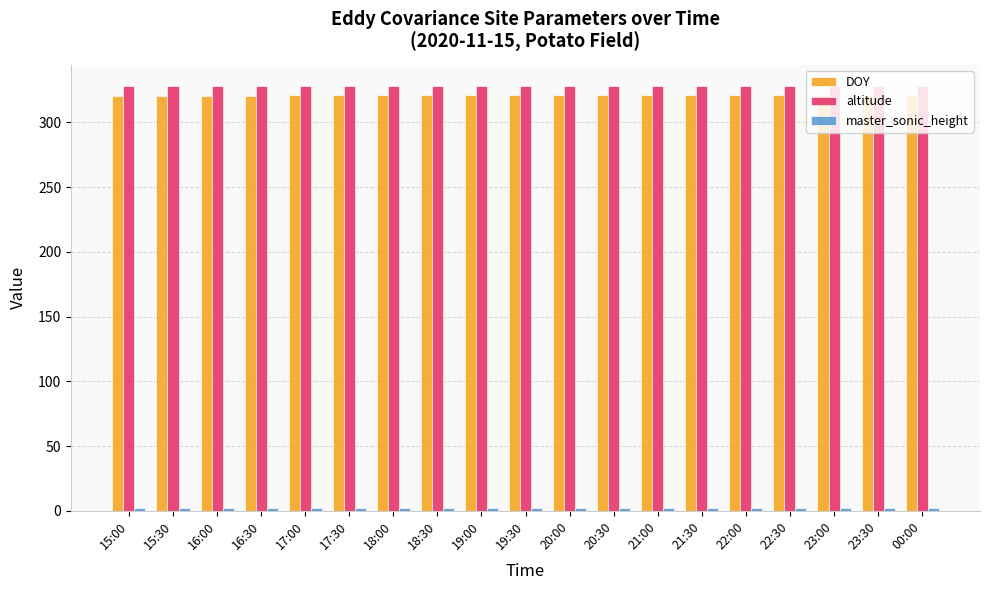

What is the maximum value for DOY?

321.0